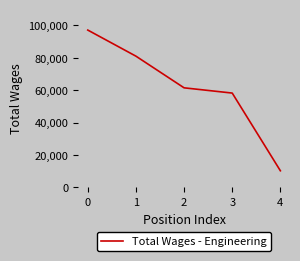

What is the change in value from 0 to 4?

-86828